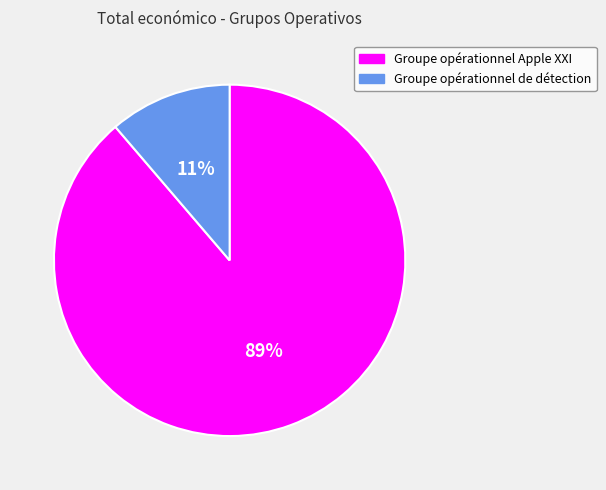

Does Groupe opérationnel Apple XXI account for over 50% of the chart?

Yes